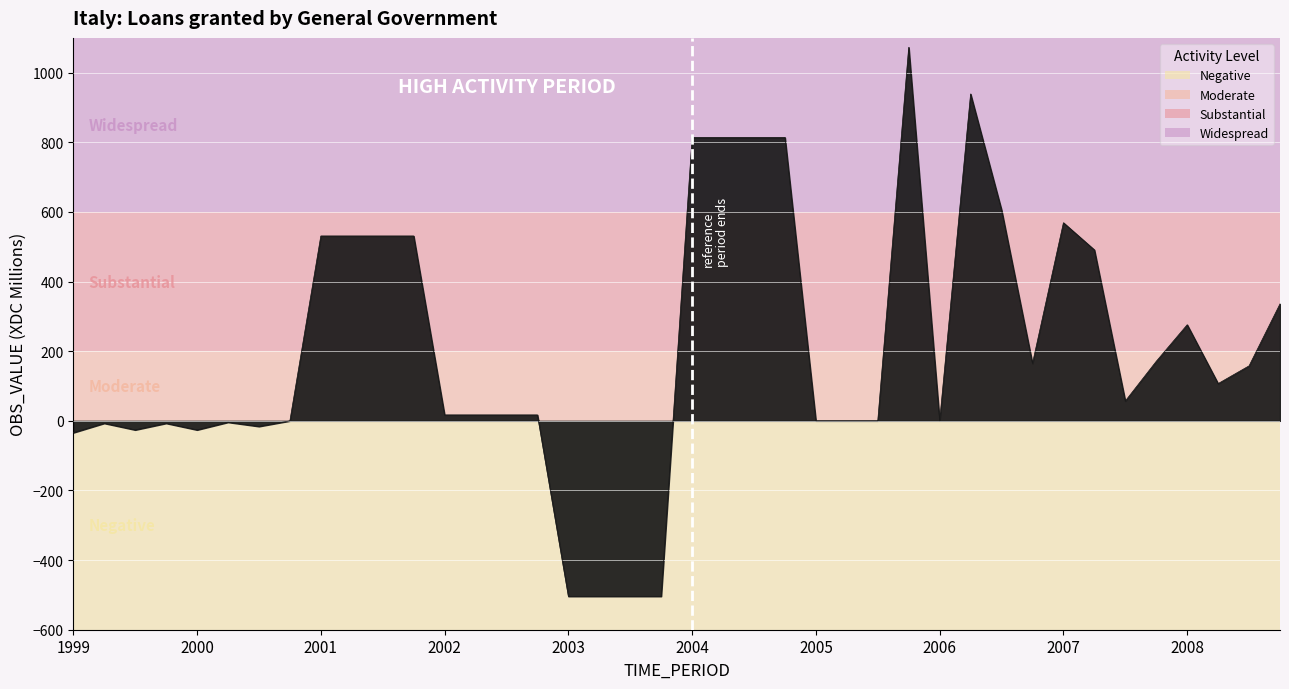

What is the maximum value shown in the chart?

1073